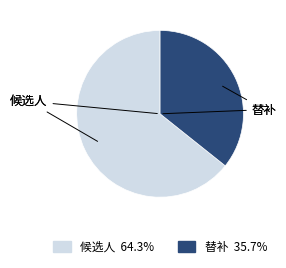

Approximately how many times larger is the value at 候选人 compared to 替补?

1.8